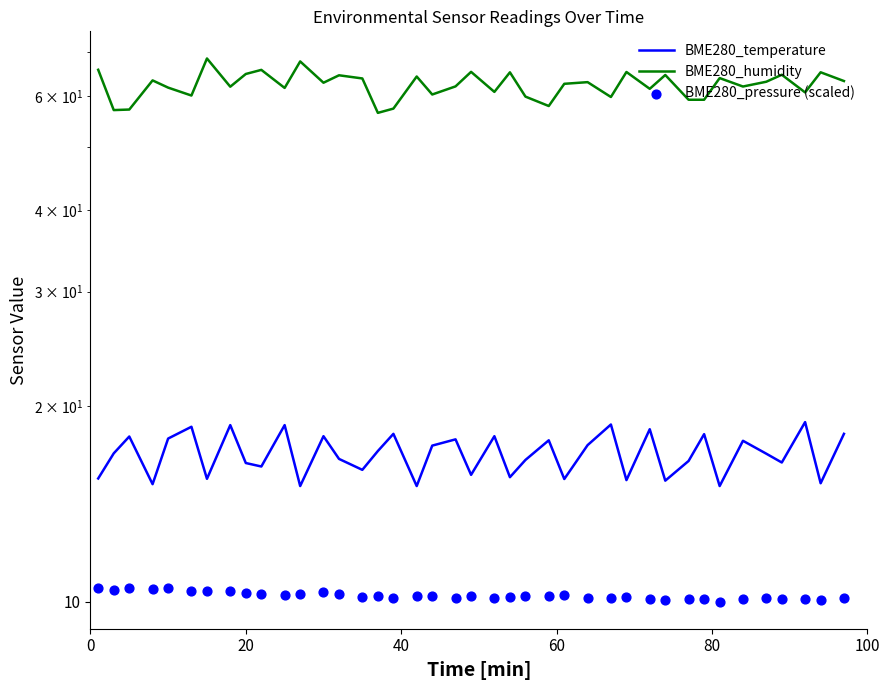

Which series has the largest total across all categories?

BME280_humidity